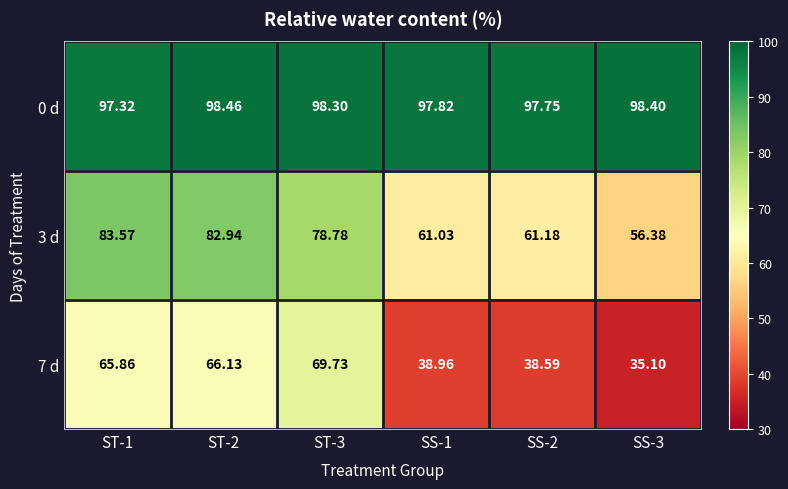

Is the value of 0 d at ST-3 greater than the value of 3 d at SS-1?

Yes